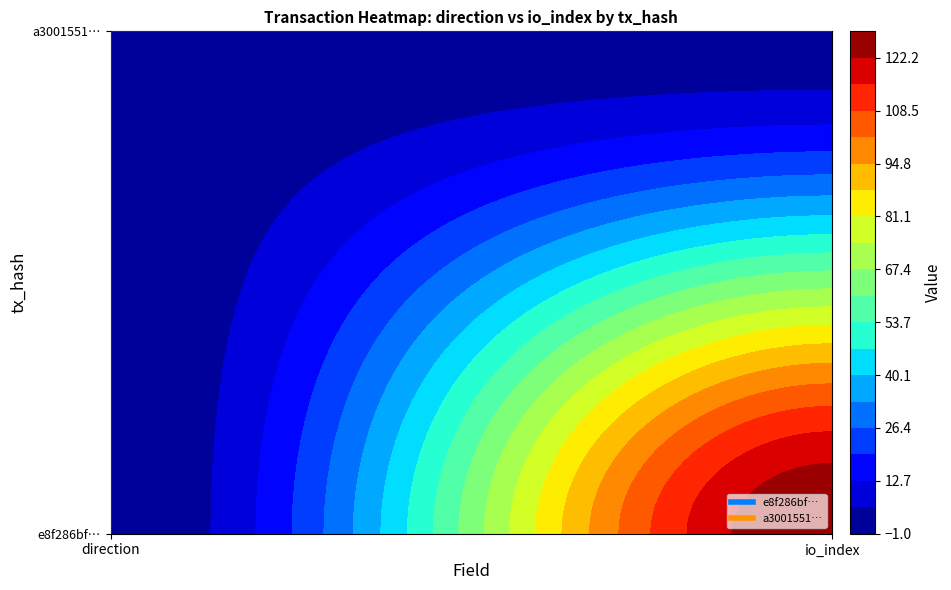

Rank the series at 0 from highest to lowest value.

a3001551a74a7790da3ffda2fbd38c04e29b0eb, e8f286bf5cbeb94c3ba778a05003aa30fb75c0f